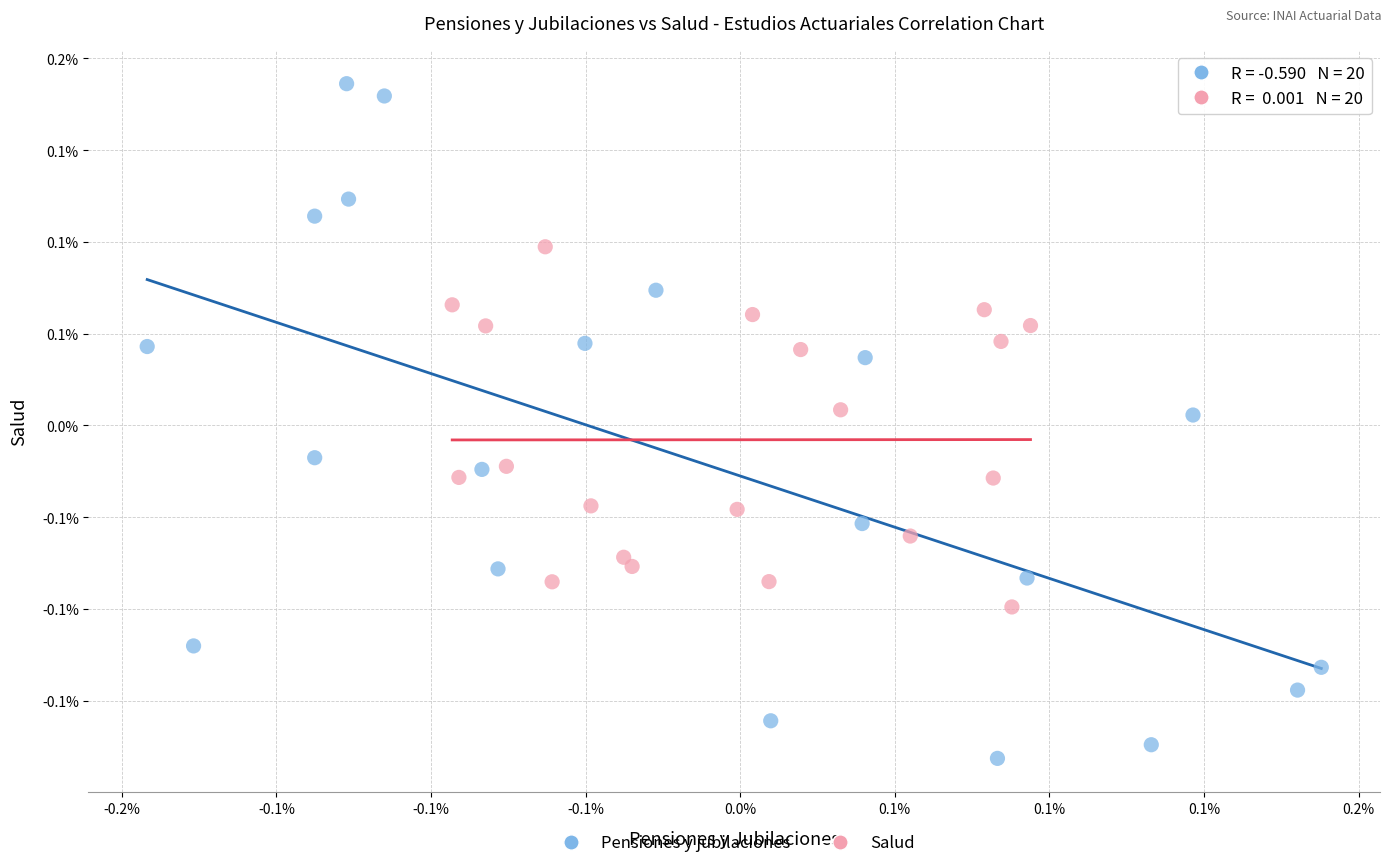

What are all the series names shown in the legend?

Pensiones y jubilaciones, Salud